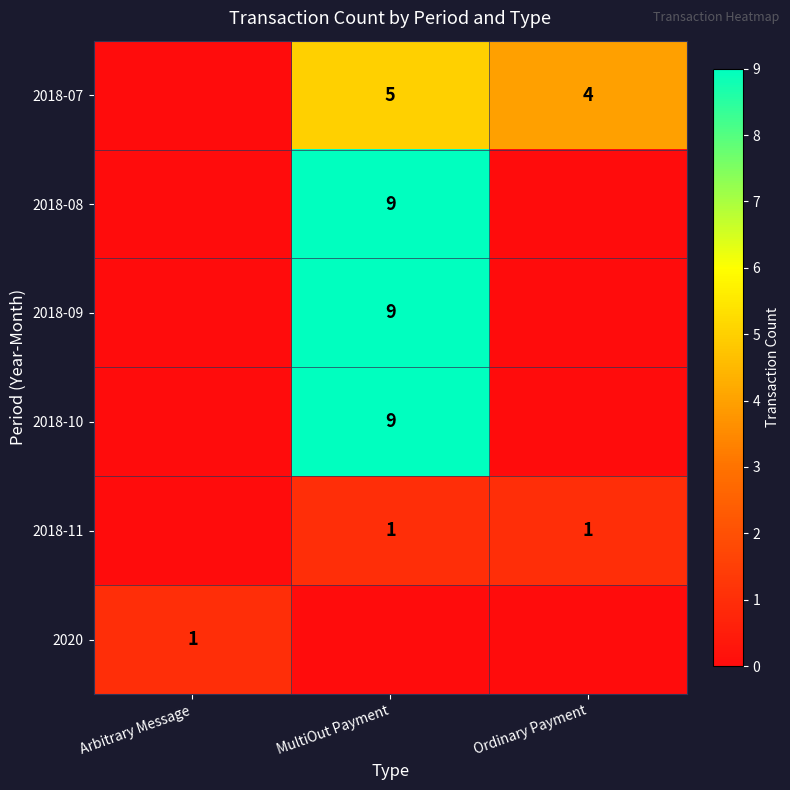

Which category has the lowest value across all series?

Arbitrary Message